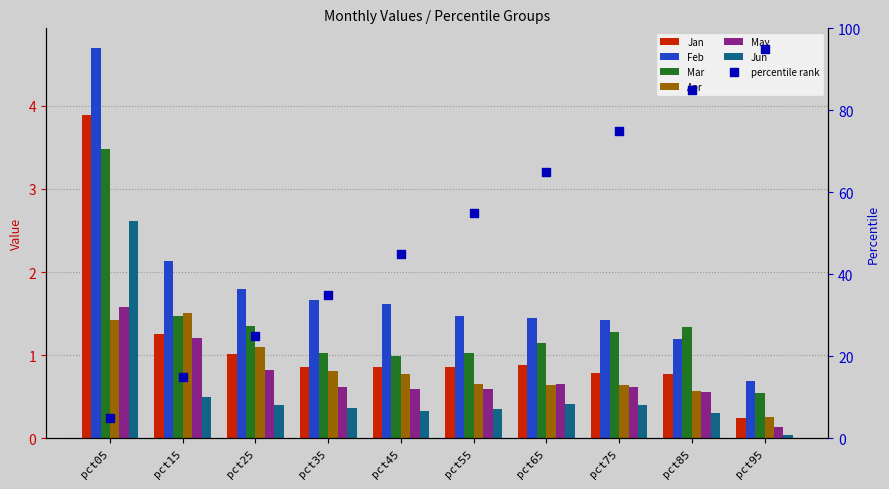

Which series reaches the minimum Y coordinate?

Jun